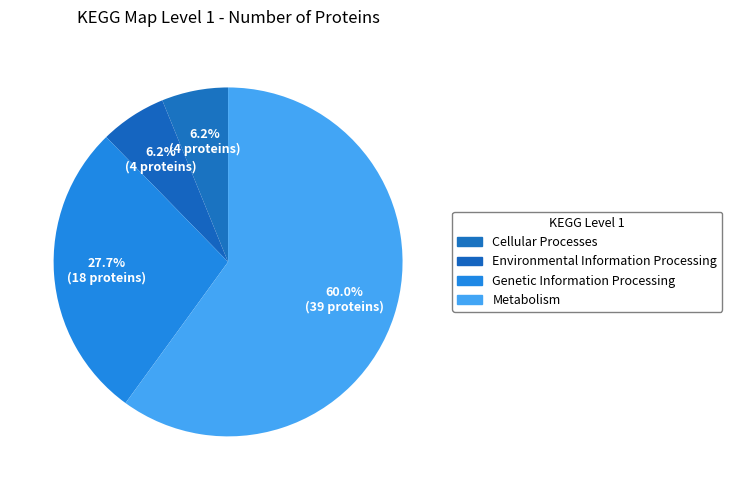

How many segments does this pie chart have?

4